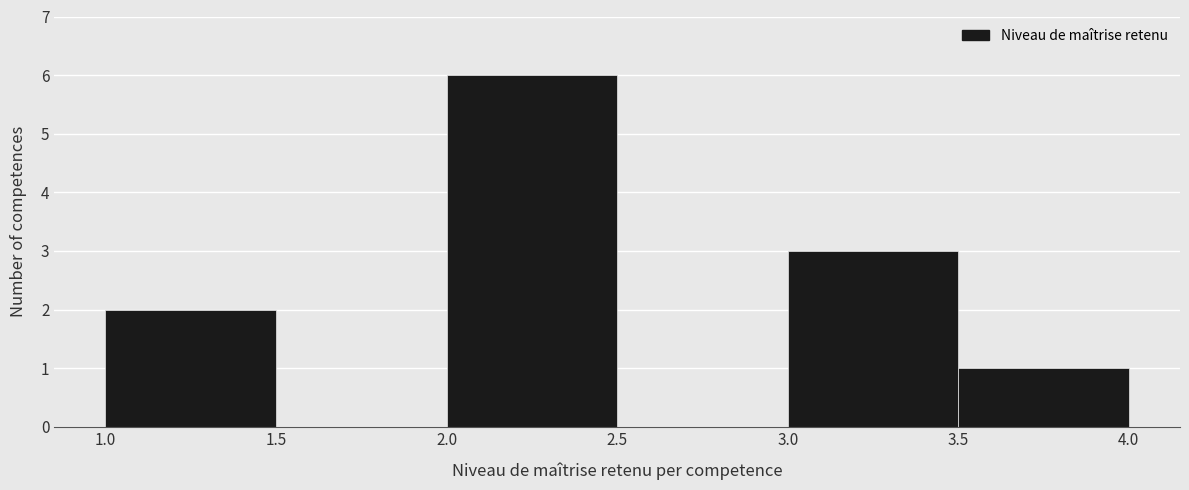

Reading left to right, transcribe this chart: for each bar, give the range it covers on the x-axis and its height. The values are not printed on the chart, so give them approximately, as read against the axis.

1.0 to 1.5: 2
1.5 to 2.0: 0
2.0 to 2.5: 6
2.5 to 3.0: 0
3.0 to 3.5: 3
3.5 to 4.0: 1